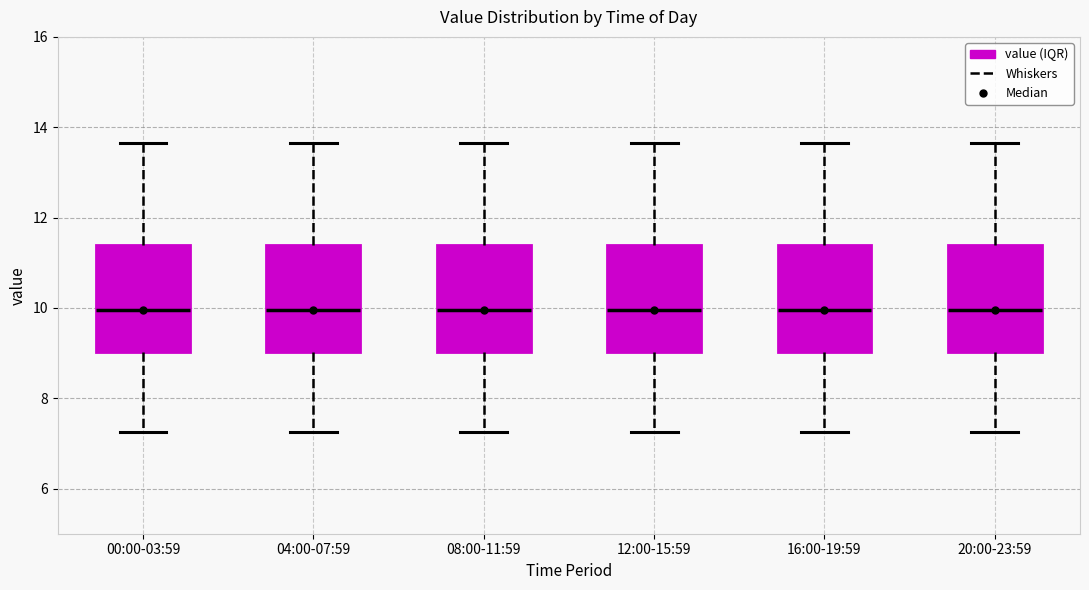

Reading left to right, transcribe this box plot: for each box, give where its median line is, the range the box spans, and where its two whiskers end, as read against the y-axis. The values are not printed on the chart, so give them approximately, as read against the axis.

00:00-03:59: median 10.0, box 9.0 to 11.4, whiskers 7.2 to 13.6
04:00-07:59: median 10.0, box 9.0 to 11.4, whiskers 7.2 to 13.6
08:00-11:59: median 10.0, box 9.0 to 11.4, whiskers 7.2 to 13.6
12:00-15:59: median 10.0, box 9.0 to 11.4, whiskers 7.2 to 13.6
16:00-19:59: median 10.0, box 9.0 to 11.4, whiskers 7.2 to 13.6
20:00-23:59: median 10.0, box 9.0 to 11.4, whiskers 7.2 to 13.6